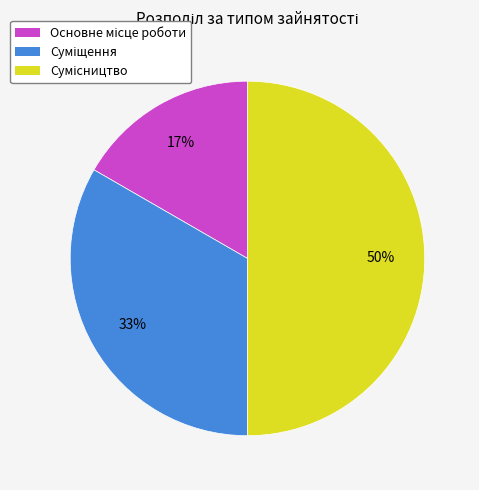

To the nearest percent, what is the difference between the largest and smallest slice percentages?

33%